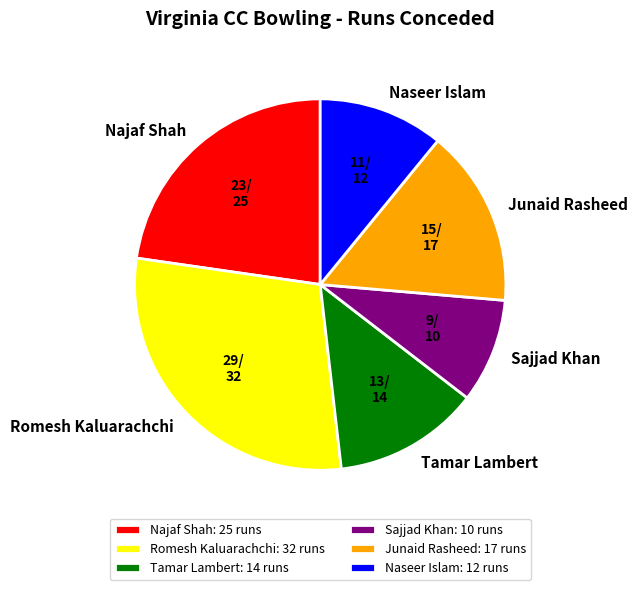

What is the largest slice in the pie chart?

Romesh Kaluarachchi